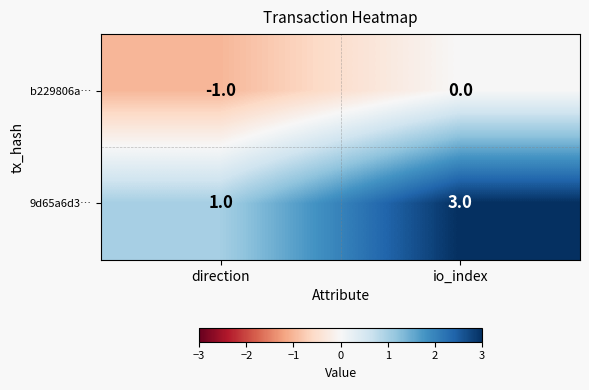

What value does the 9d65a6d3… series have at io_index?

3